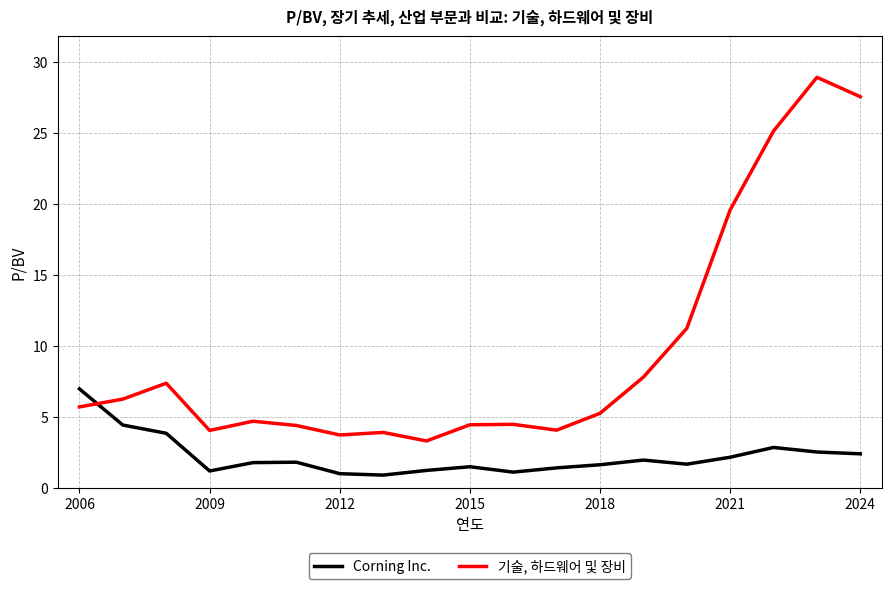

Which series has the largest total across all categories?

기술, 하드웨어 및 장비